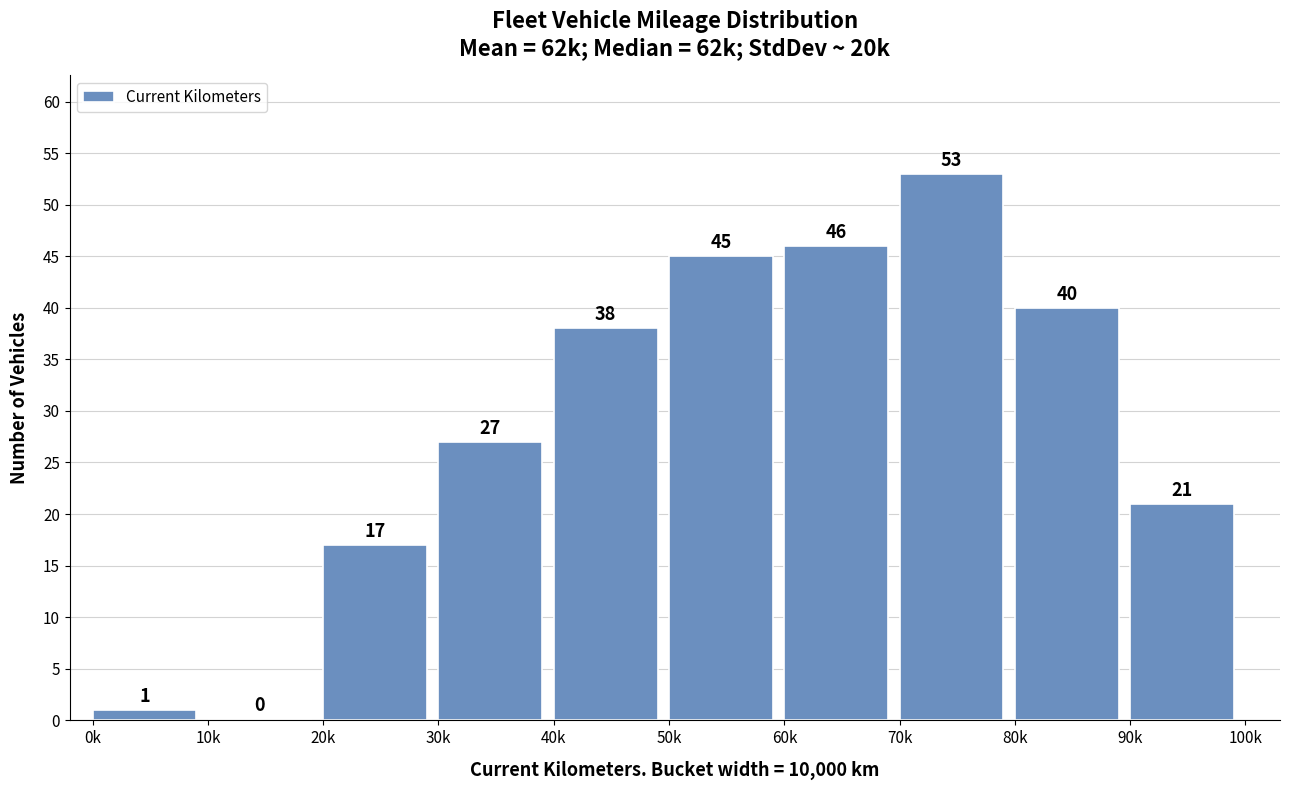

Reading left to right, what are all the values shown in this chart?

0k=1	10k=0	20k=17	30k=27	40k=38	50k=45	60k=46	70k=53	80k=40	90k=21